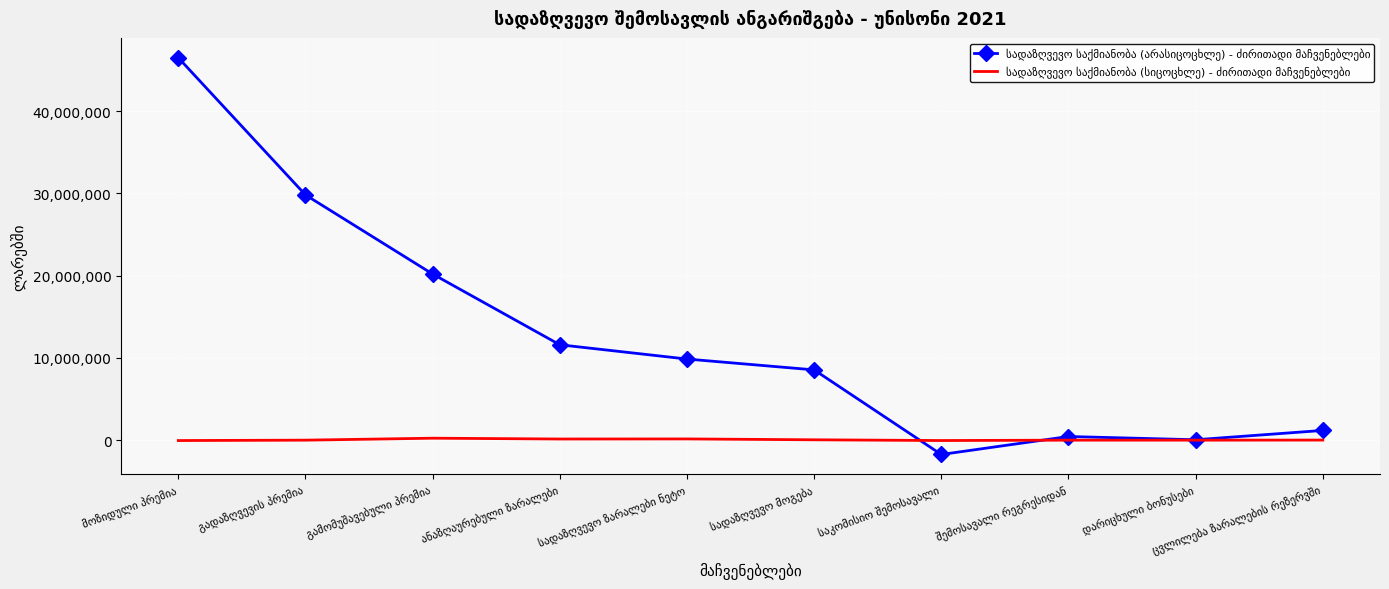

What is the maximum value shown in the chart?

46483060.3